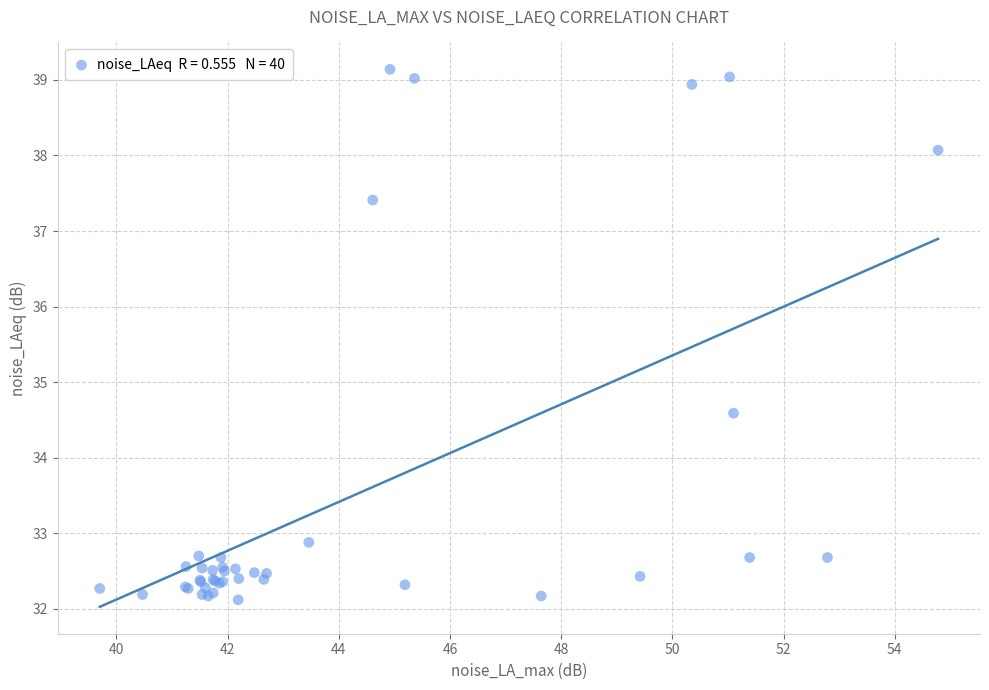

What Y value in the scatter plot is closest to 35?

34.6